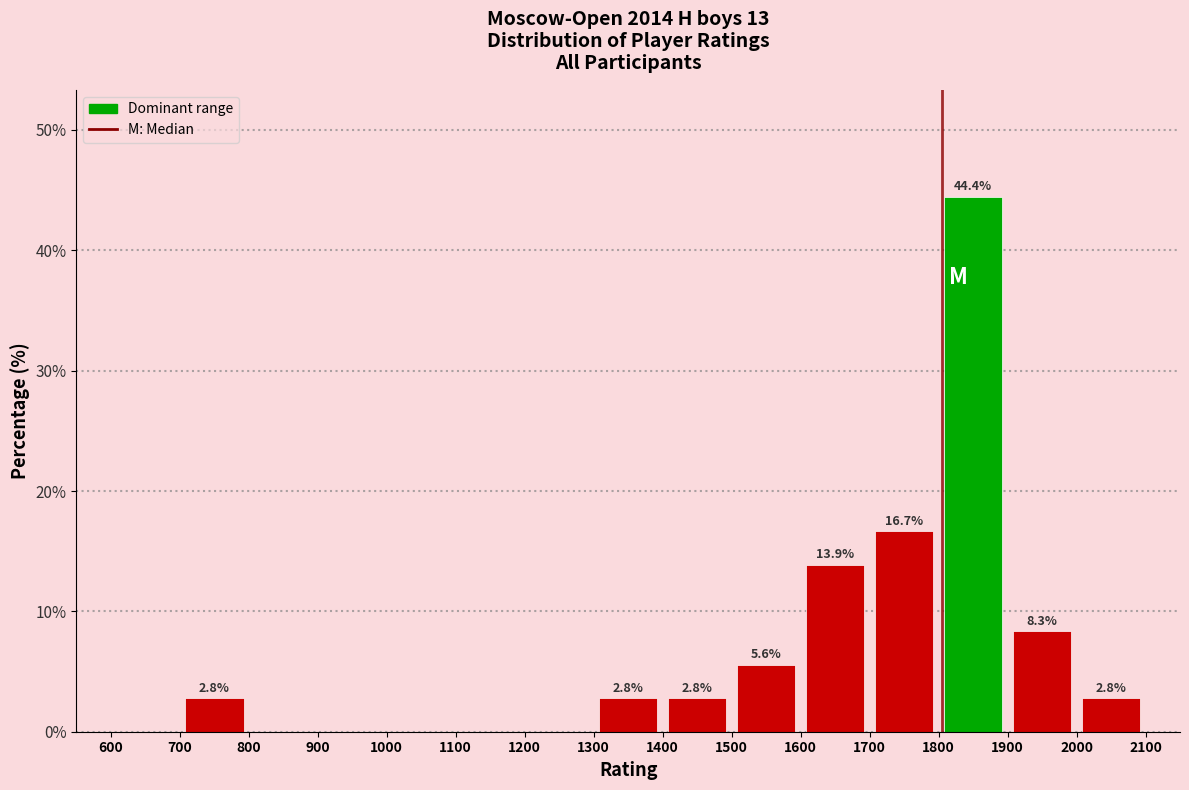

Over which range of the x-axis is the bar tallest?

1800 to 1900